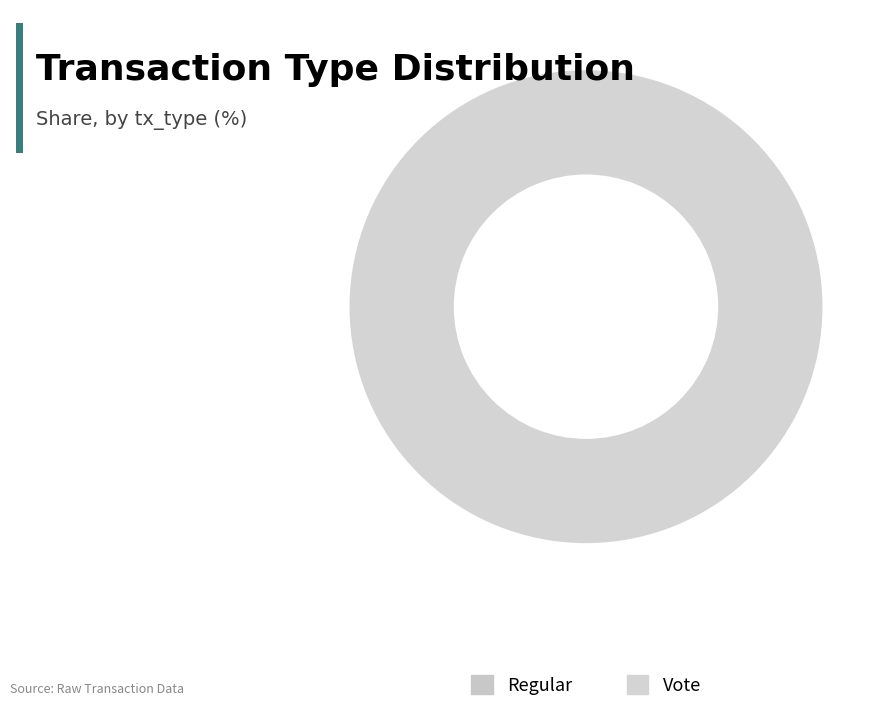

How many slices are in this pie chart?

2